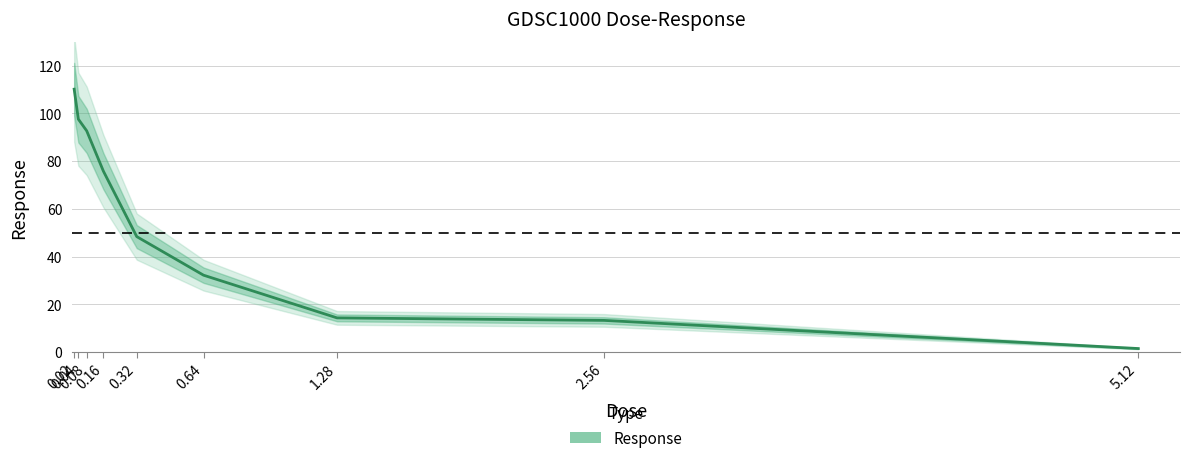

What is the label of the 6th point from the right?

0.16